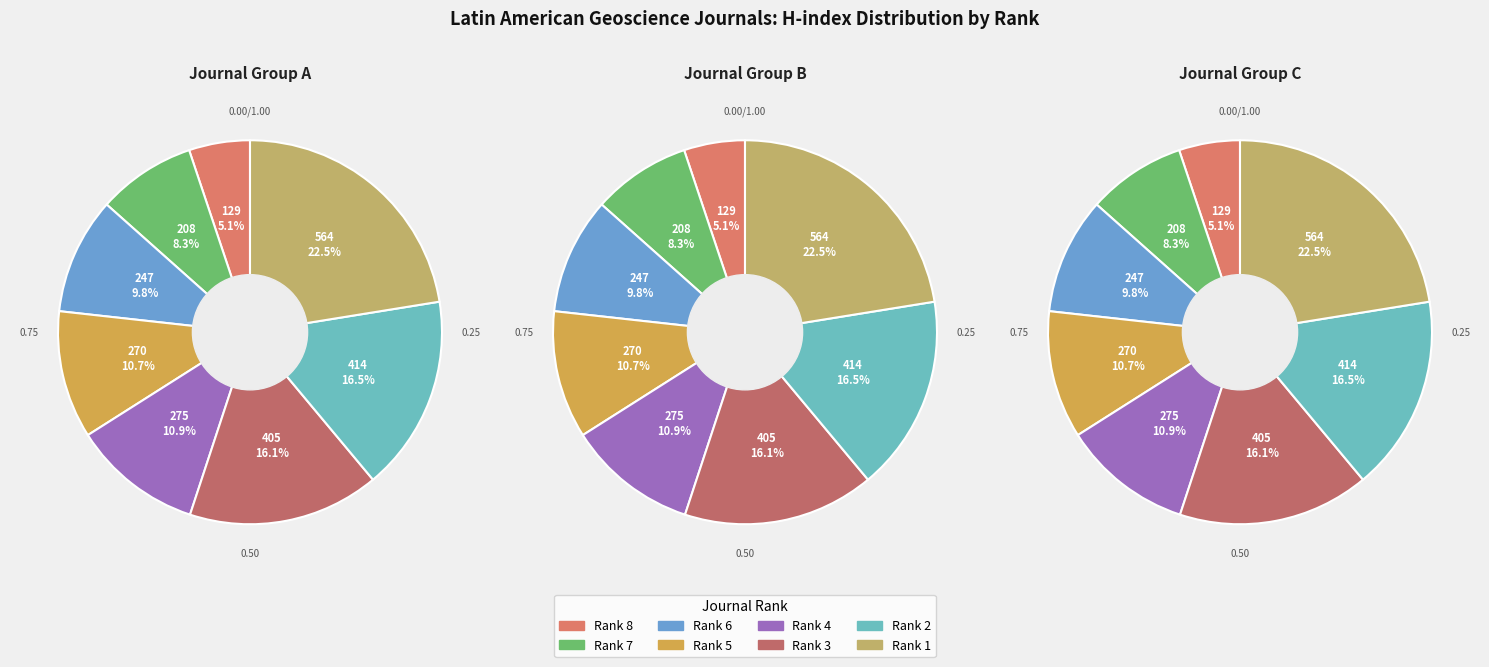

What is the largest slice in the pie chart?

Rank 1